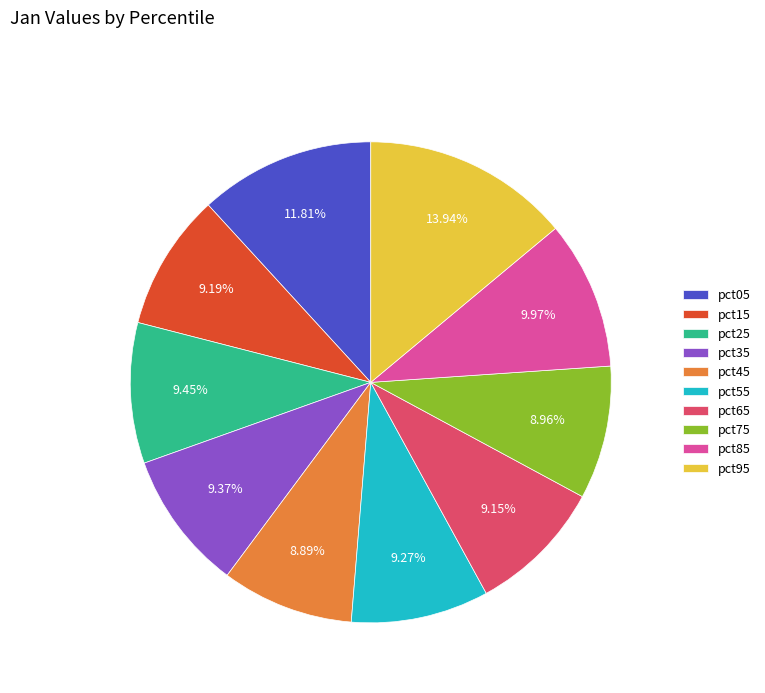

Does pct65 represent more than half of the total?

No